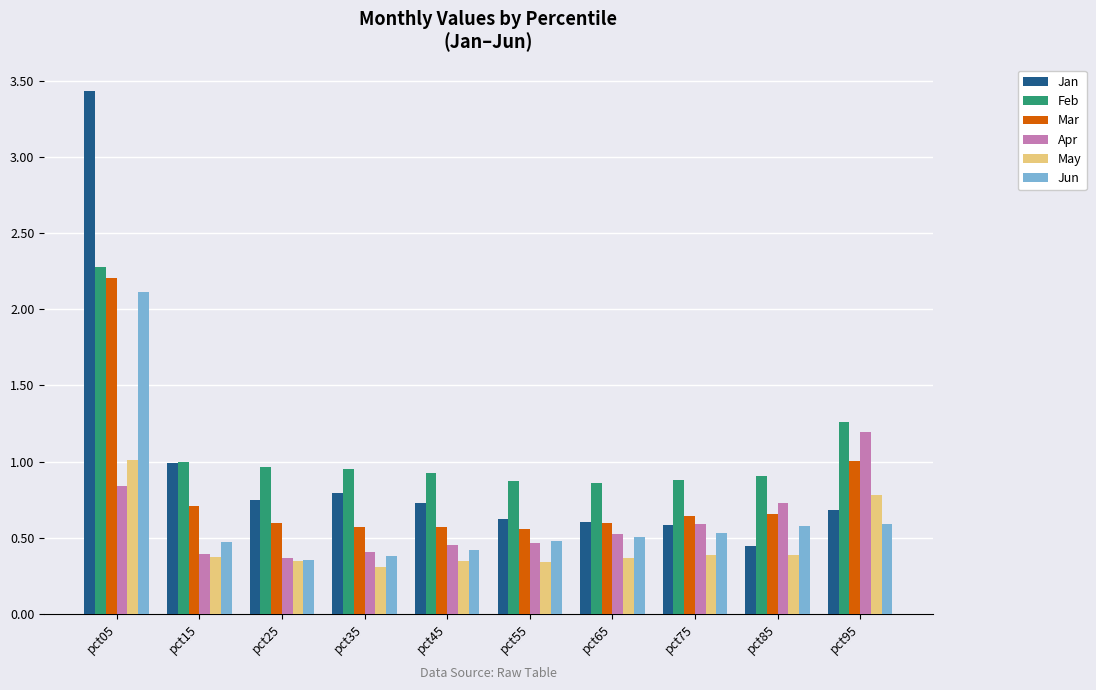

Rank the series by their maximum value, from highest to lowest.

Jan, Feb, Mar, Jun, Apr, May